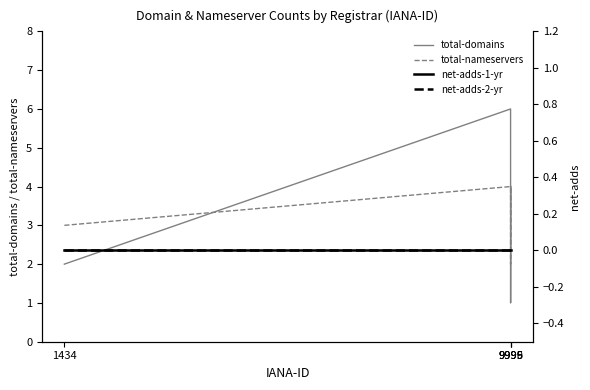

How many interior local valleys does the total-domains series have?

1